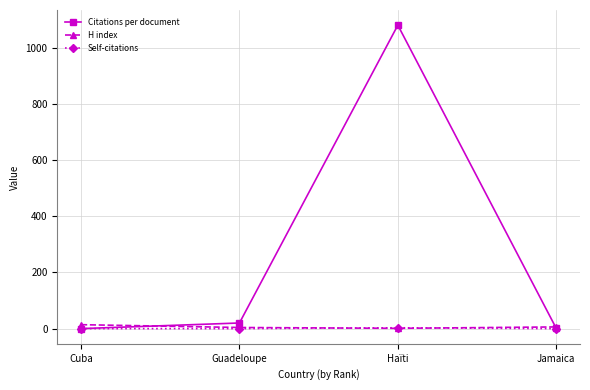

What is the difference between the H index values at Haïti and Jamaica?

5